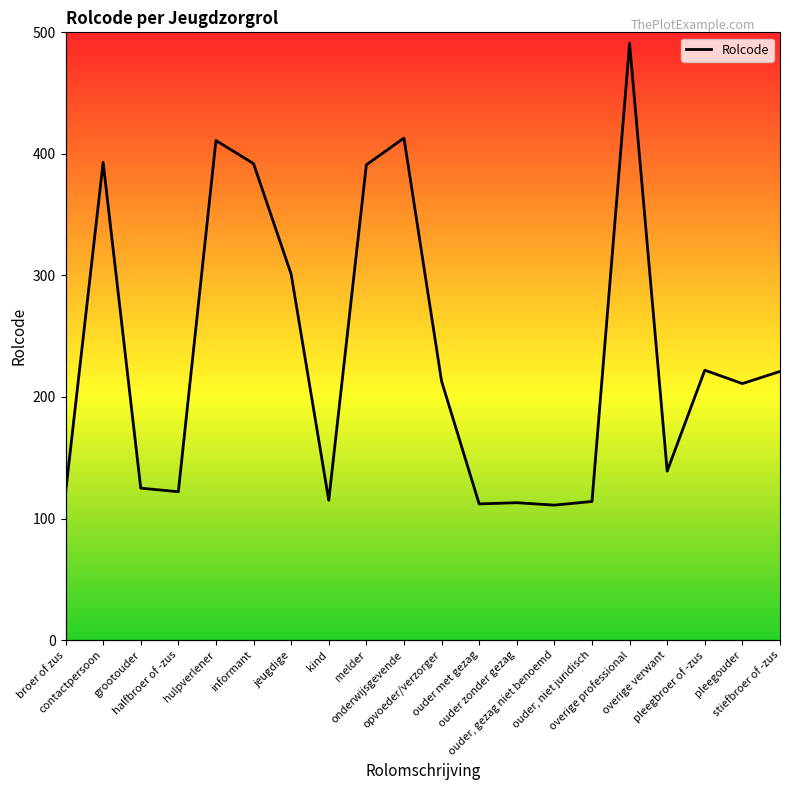

Is it true that the value at ouder zonder gezag is 113?

True